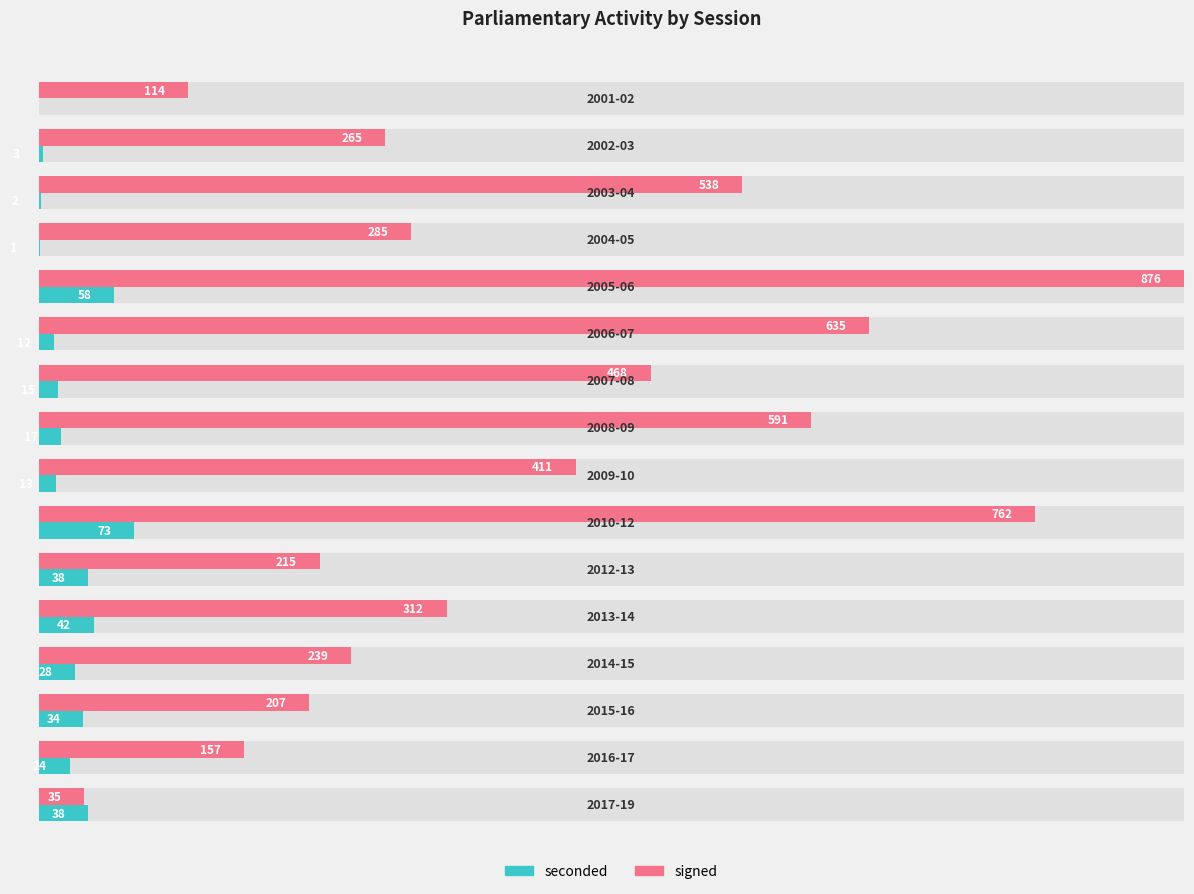

Which has a higher value, 300 or 600?

600